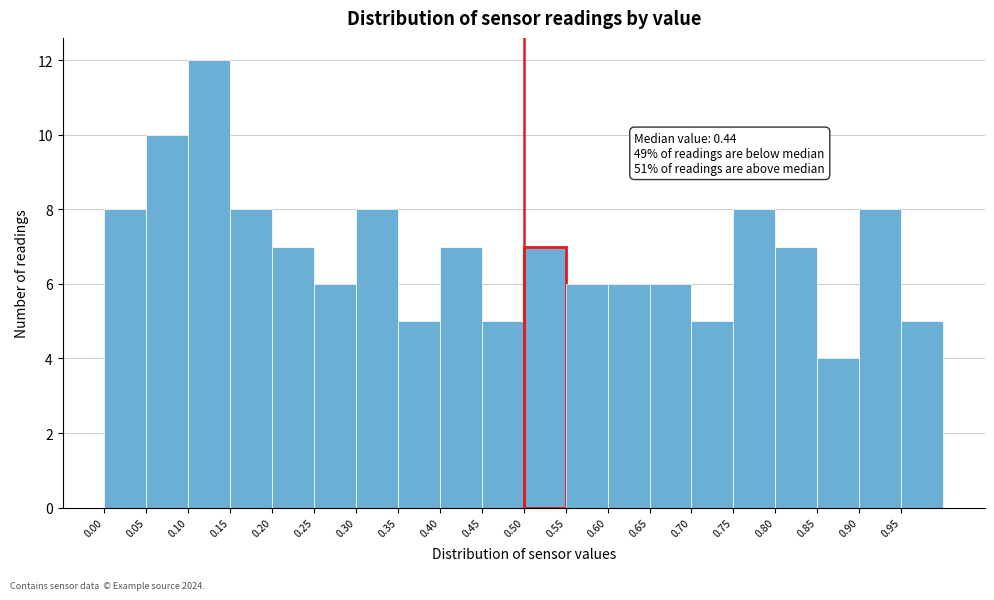

Over which range of the x-axis is the bar tallest?

0.10 to 0.15